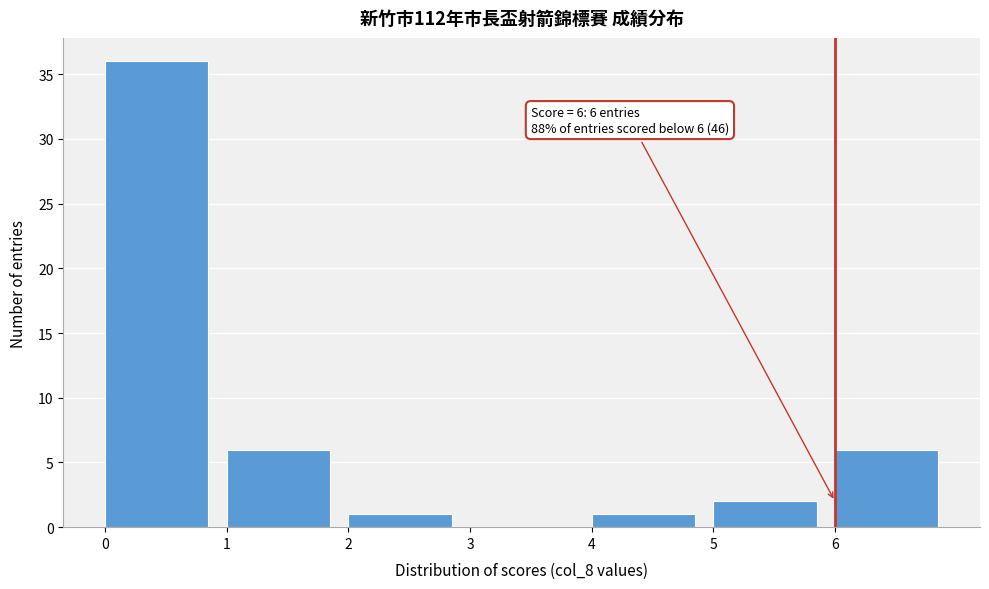

Which range on the x-axis has the tallest bar?

0 to 1